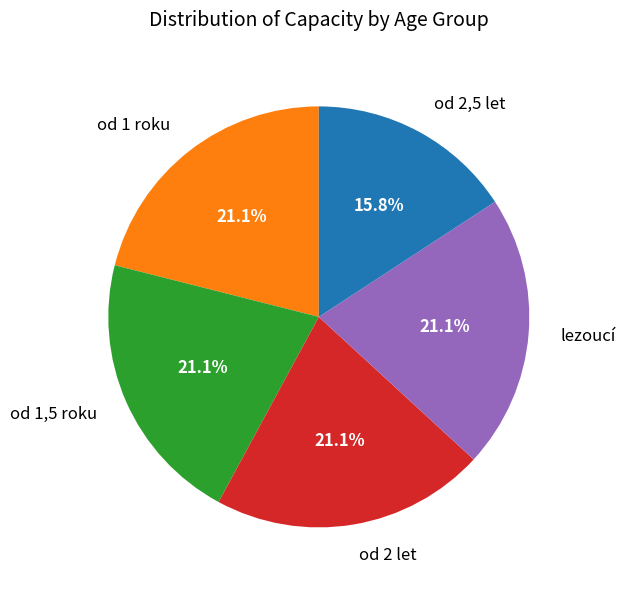

Approximately how many times larger is the value at od 1,5 roku compared to od 2 let?

1.0